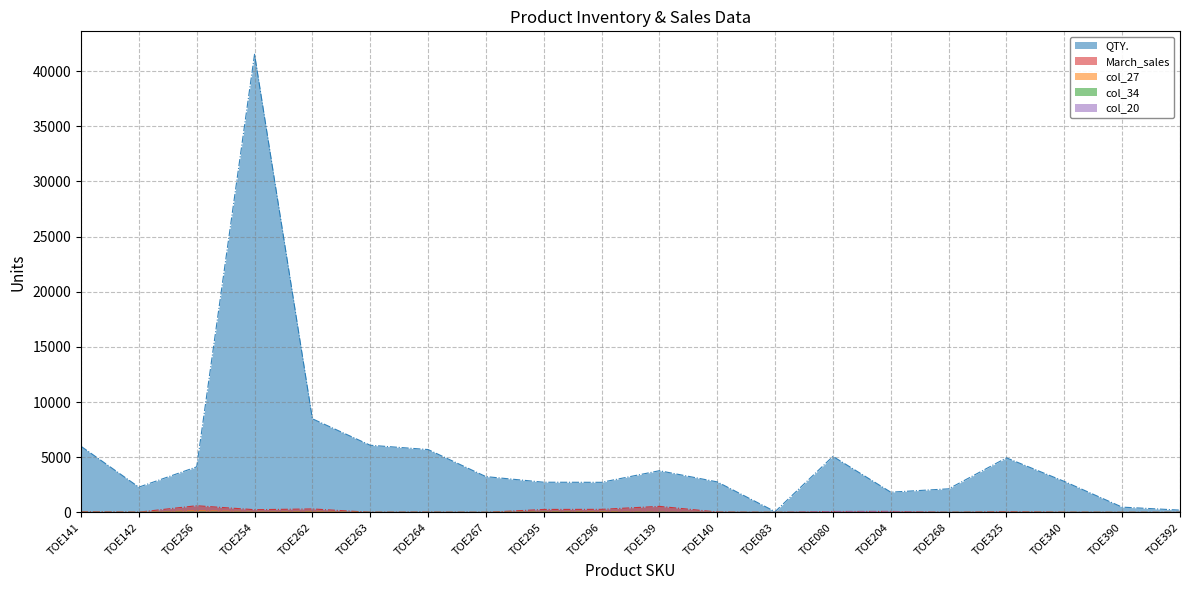

At TOE262, list the series in order from largest to smallest.

QTY., March_sales, col_27, col_34, col_20